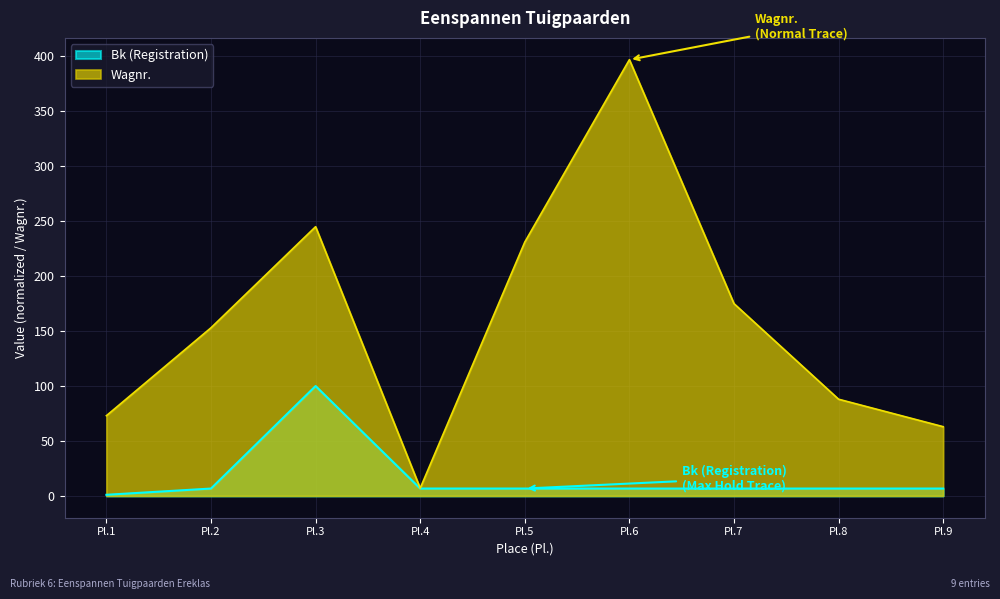

True or false: Bk (Registration) and Wagnr. intersect in this chart.

False